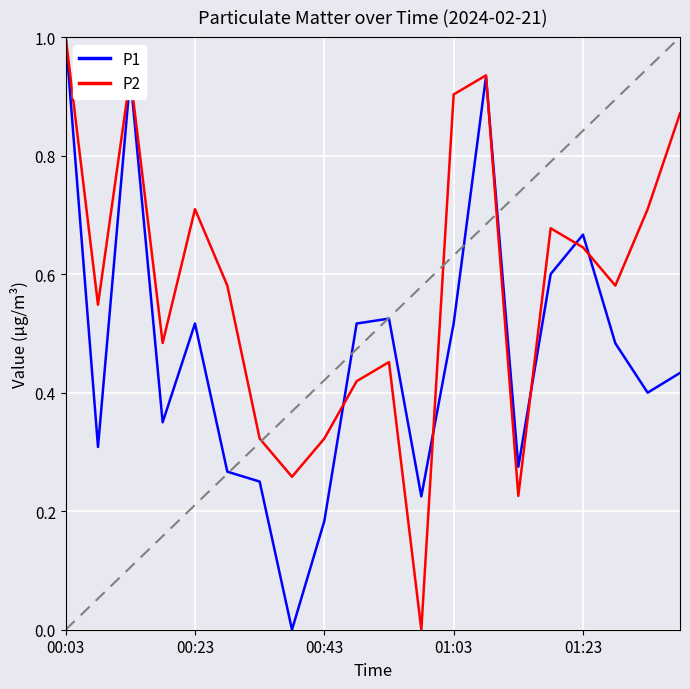

What is the difference between the maximum and minimum values in the P1 series?

1.0